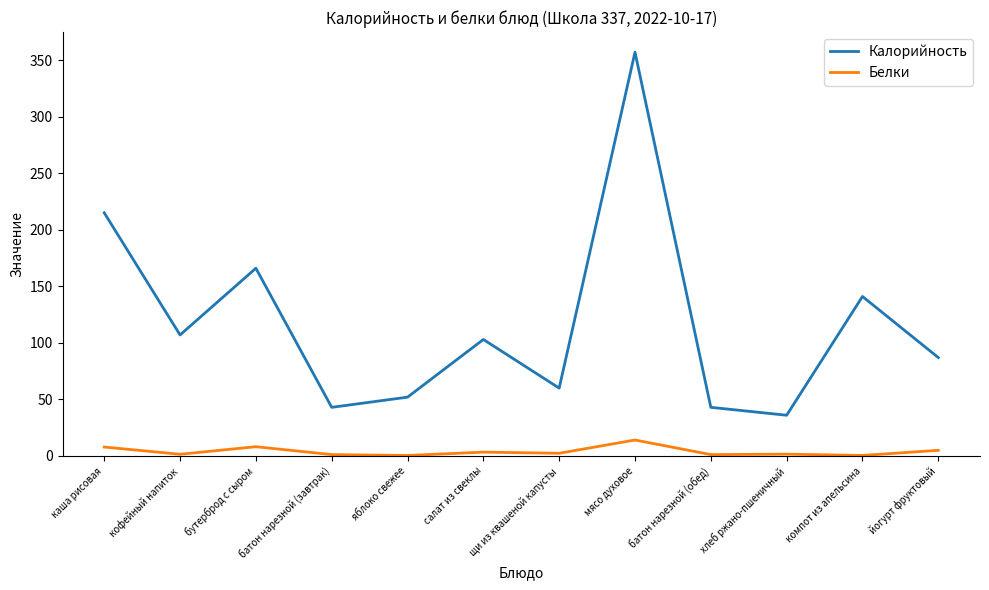

What is the sum of all Калорийность values?

1410.0